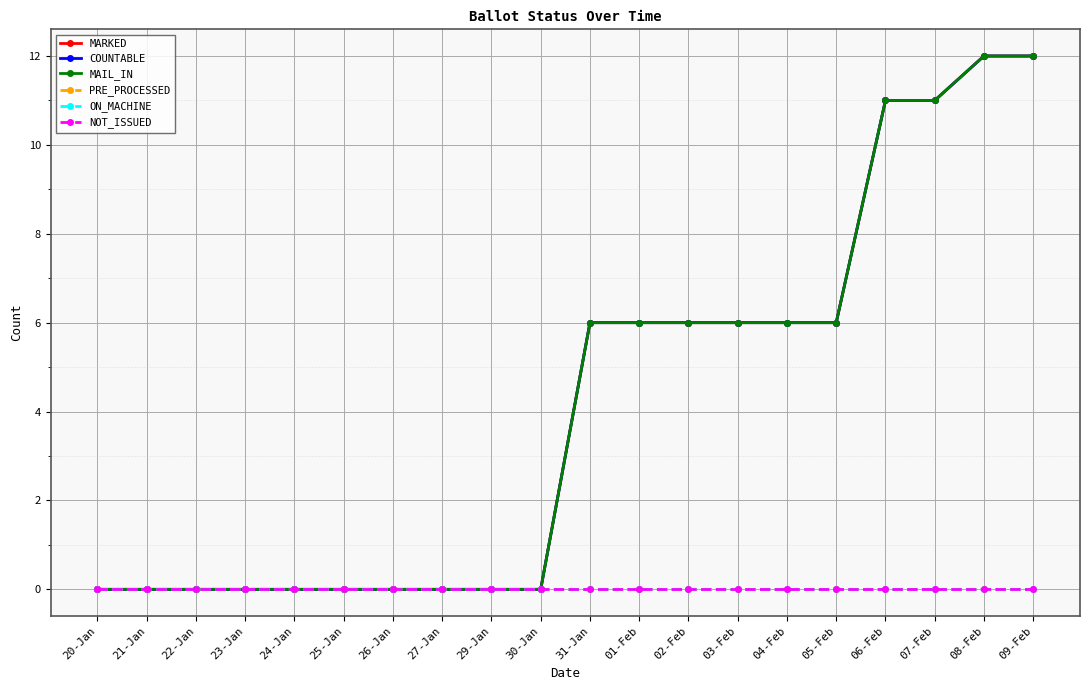

Which category has the lowest value in the ON_MACHINE series?

20-Jan